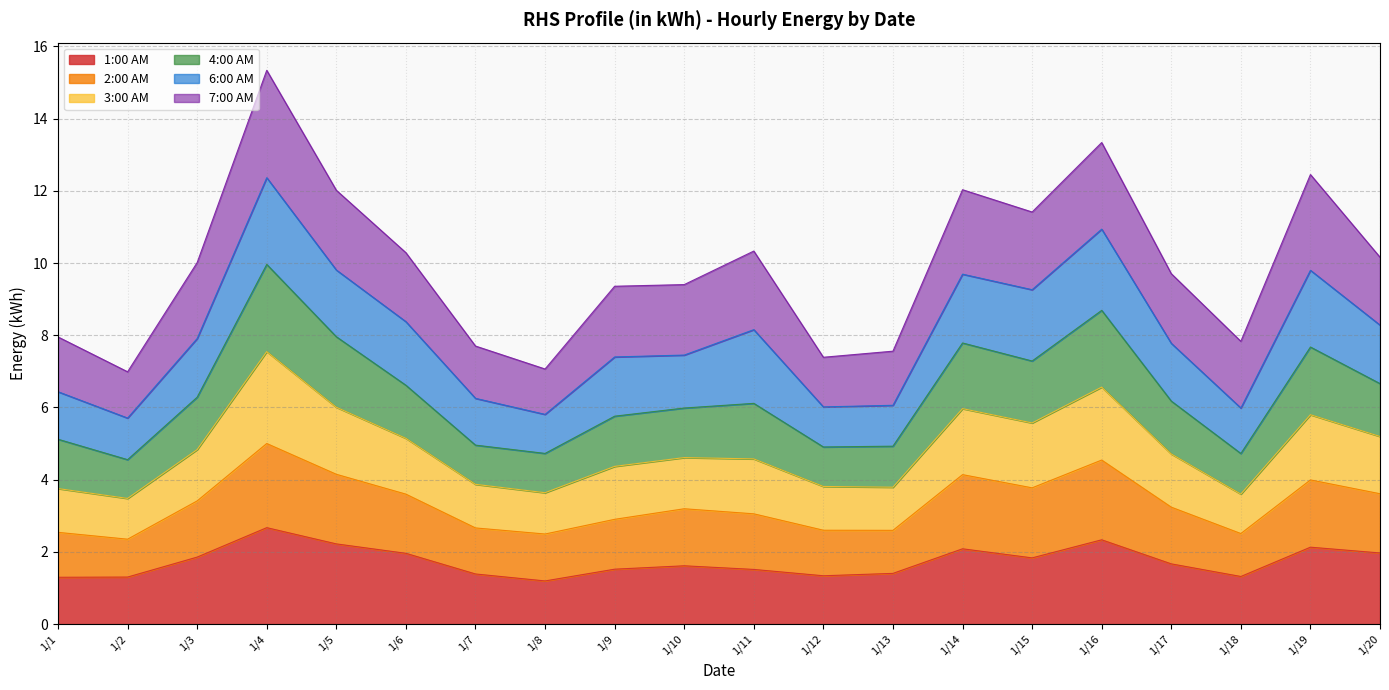

Where is the first local minimum for 3:00 AM?

1/2